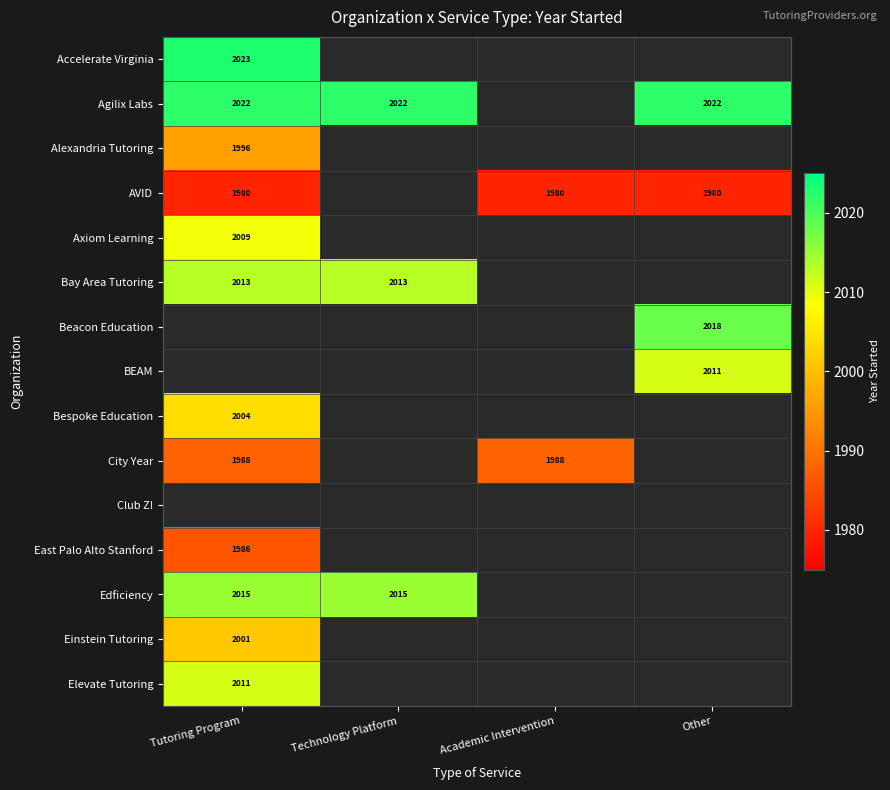

Is it true that Agilix Labs equals 2022 at Tutoring Program?

True